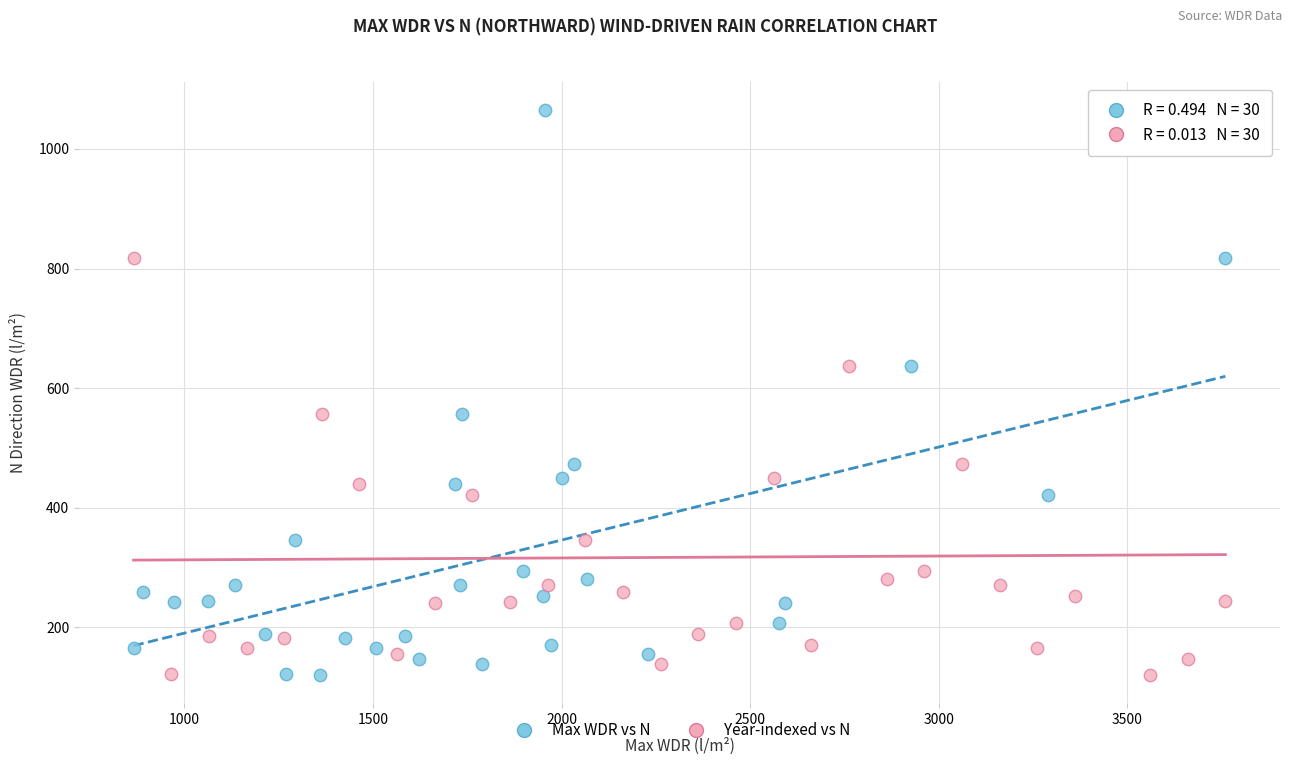

What are all the series names shown in the legend?

Max WDR vs N, Year-indexed vs N